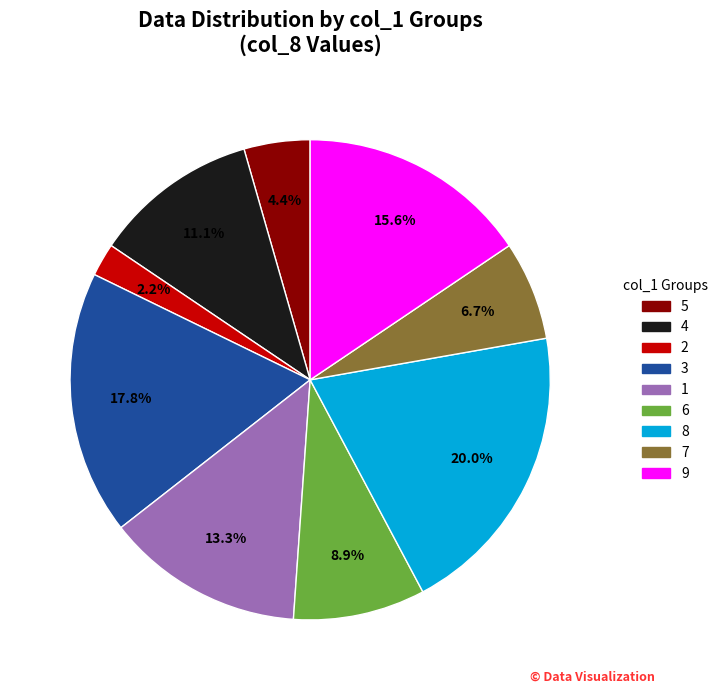

To the nearest percent, what is the combined percentage of 1 and 7?

20%